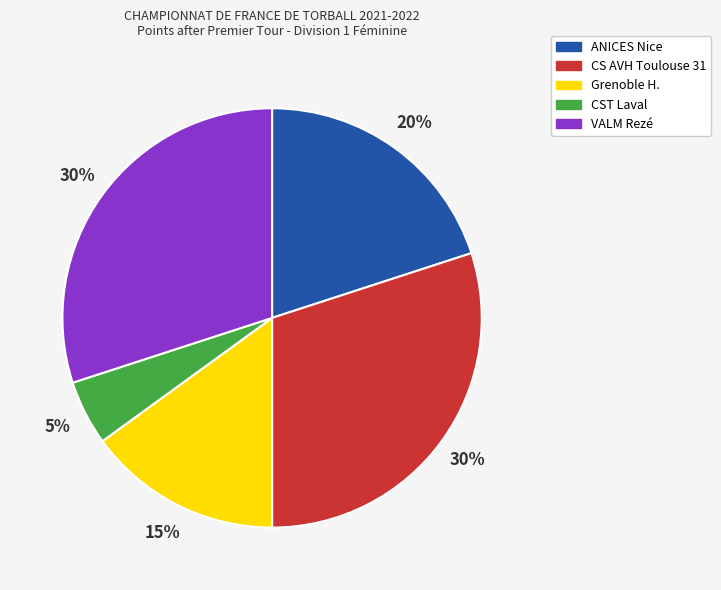

Is there any slice that represents more than half of the pie?

No